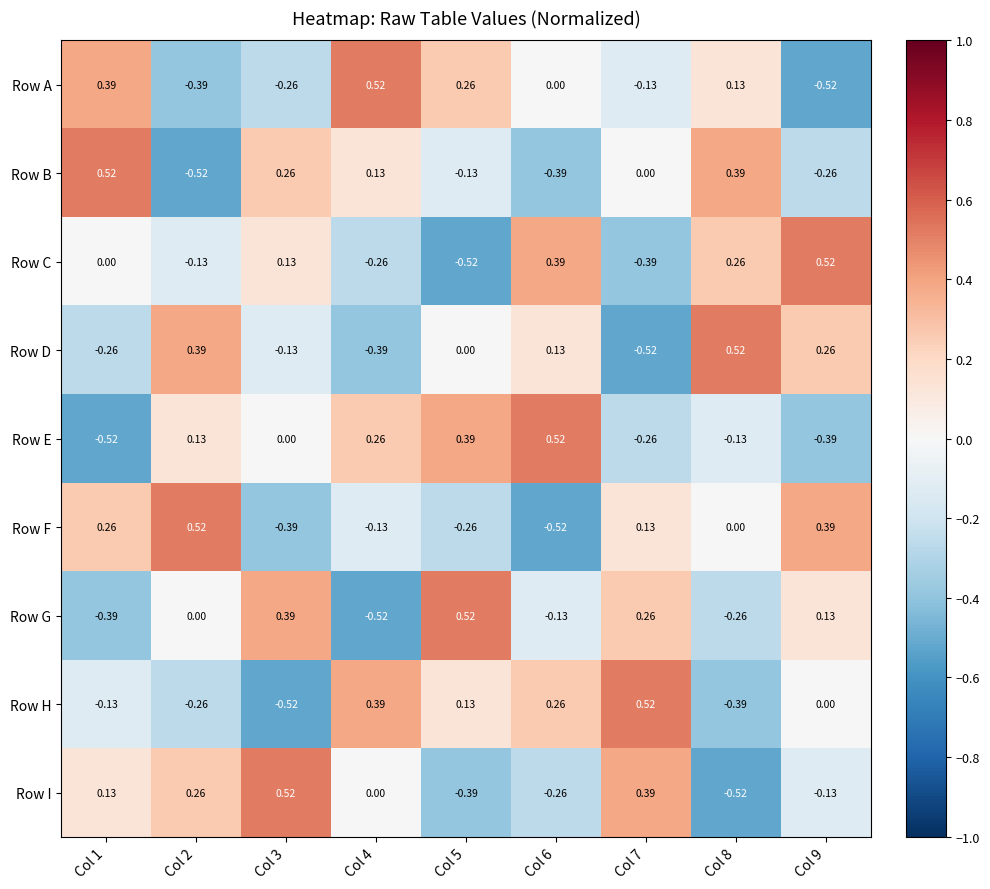

At Col 6, list the series in order from smallest to largest.

Row F, Row B, Row I, Row G, Row A, Row D, Row H, Row C, Row E